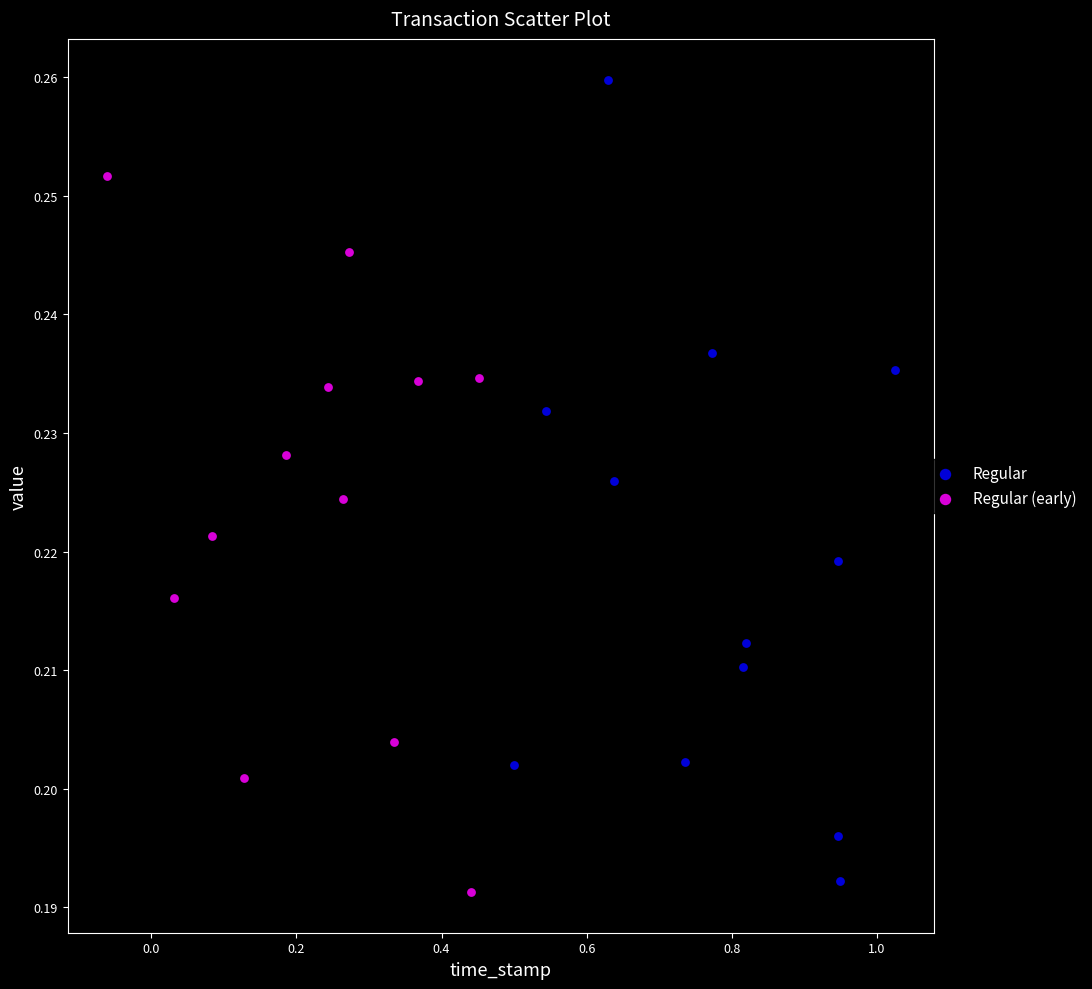

Which series contains the highest Y value?

Regular